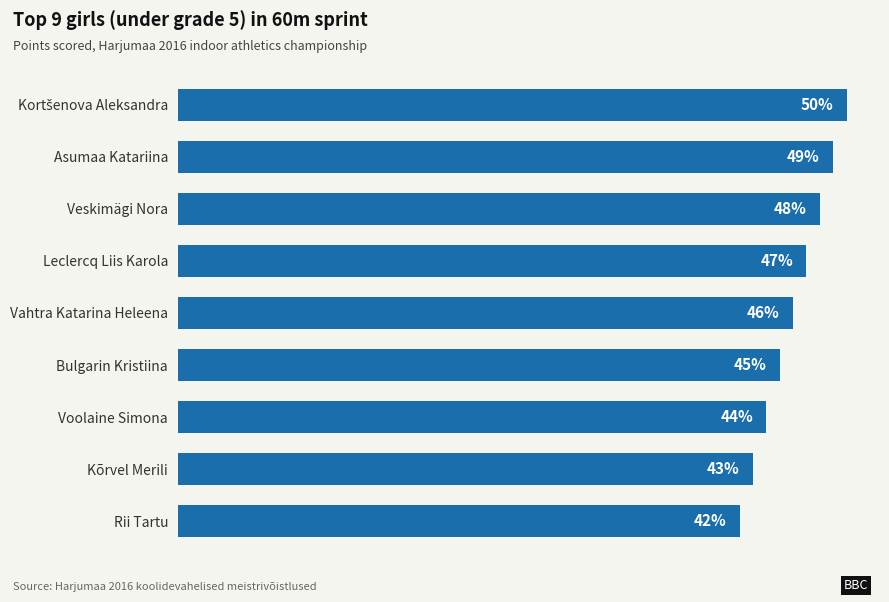

Which has a higher value, Leclercq Liis Karola or Bulgarin Kristiina?

Leclercq Liis Karola